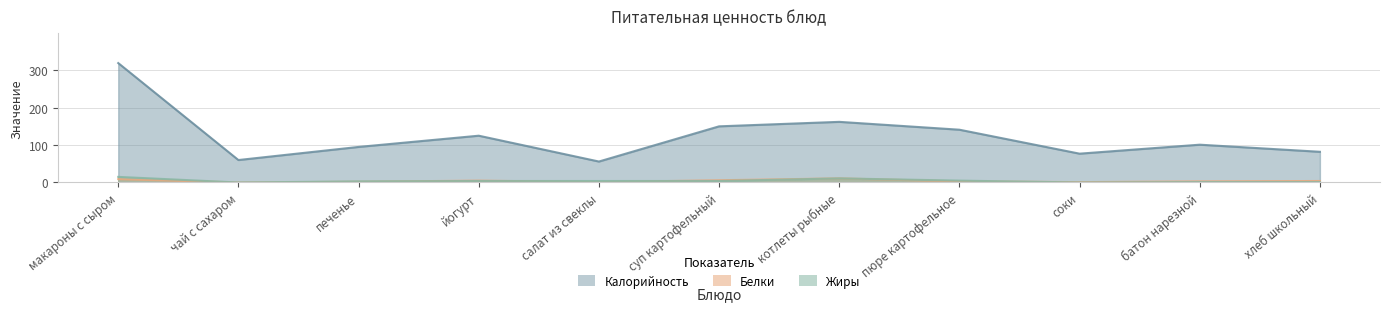

Which has a higher value, йогурт or салат из свеклы?

йогурт